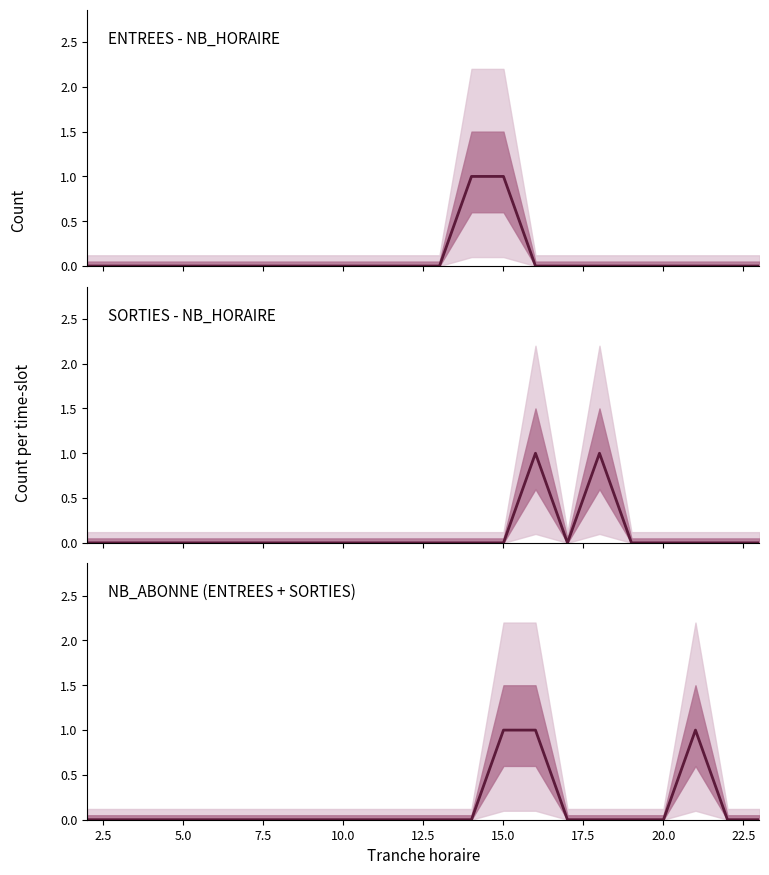

Is it true that ENTREES - NB_HORAIRE equals 0 at 14?

False